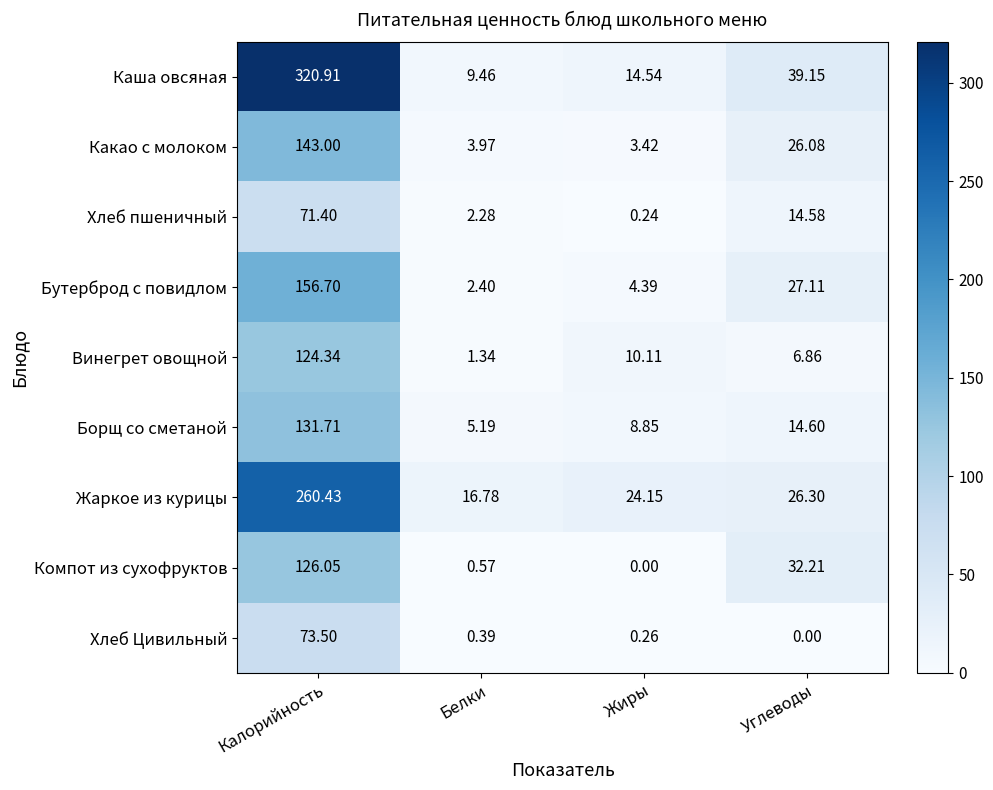

Which series has the widest spread of values?

Каша овсяная